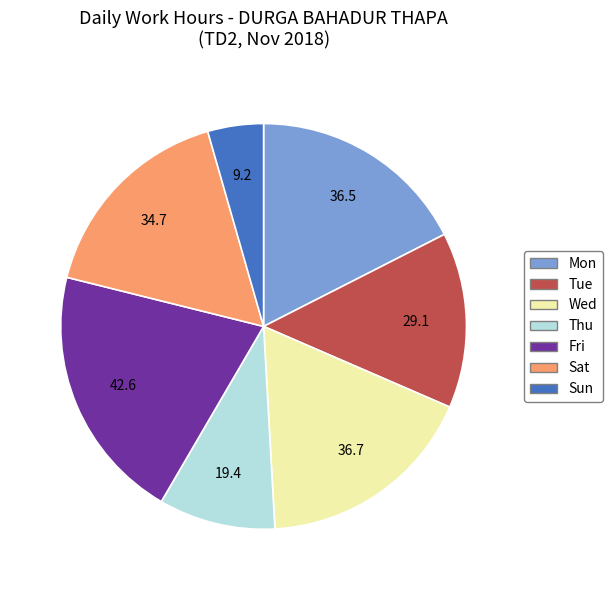

Is there any slice that represents more than half of the pie?

No